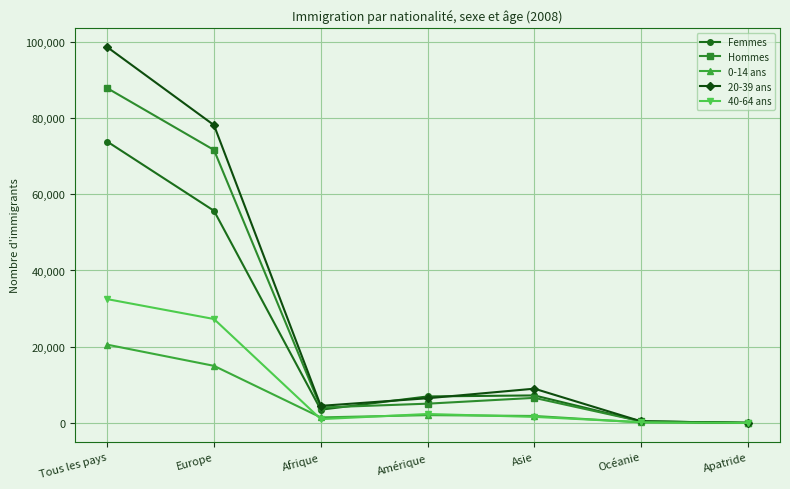

Which label corresponds to the largest value in the chart?

Tous les pays